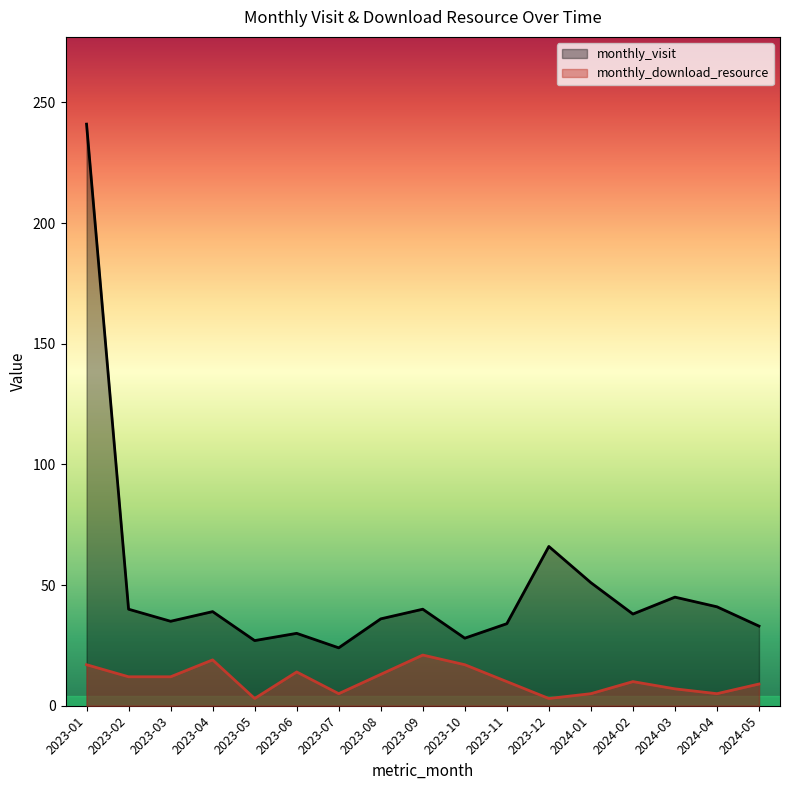

What is the label of the 17th point from the right?

2023-01